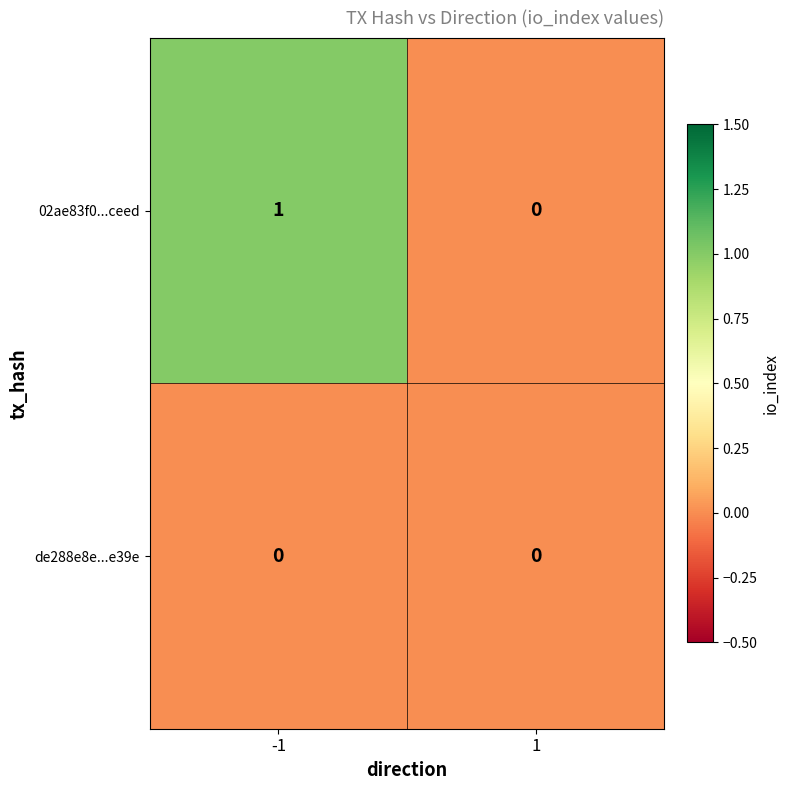

Which series changed the most between -1 and 1?

02ae83f0...ceed